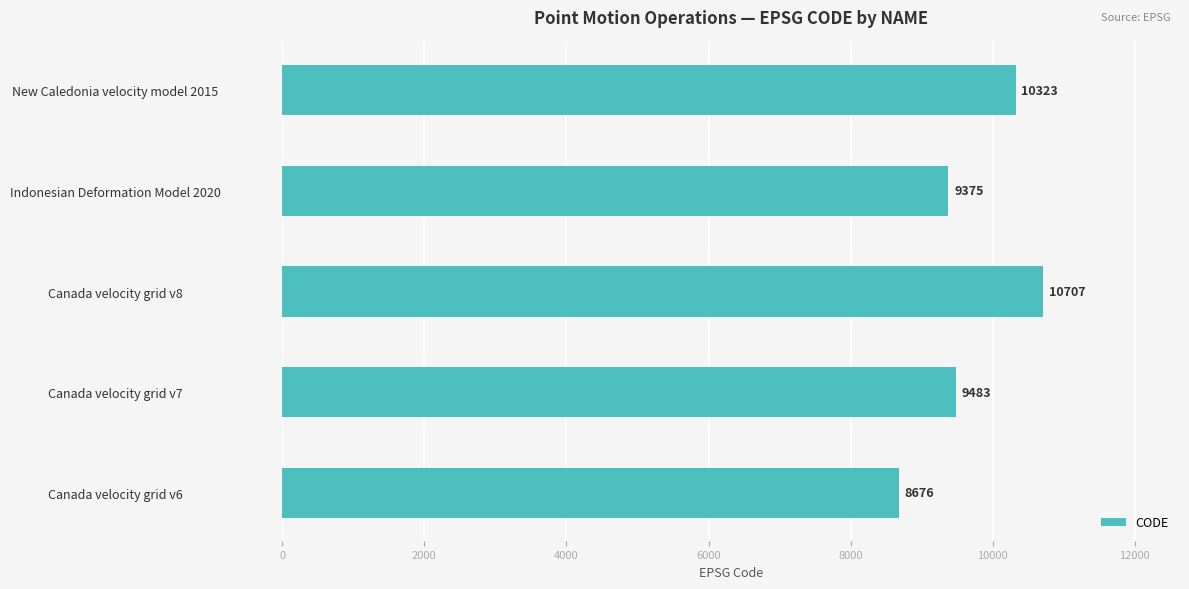

The chart shows a value of 4702 at Indonesian Deformation Model 2020. True or false?

False